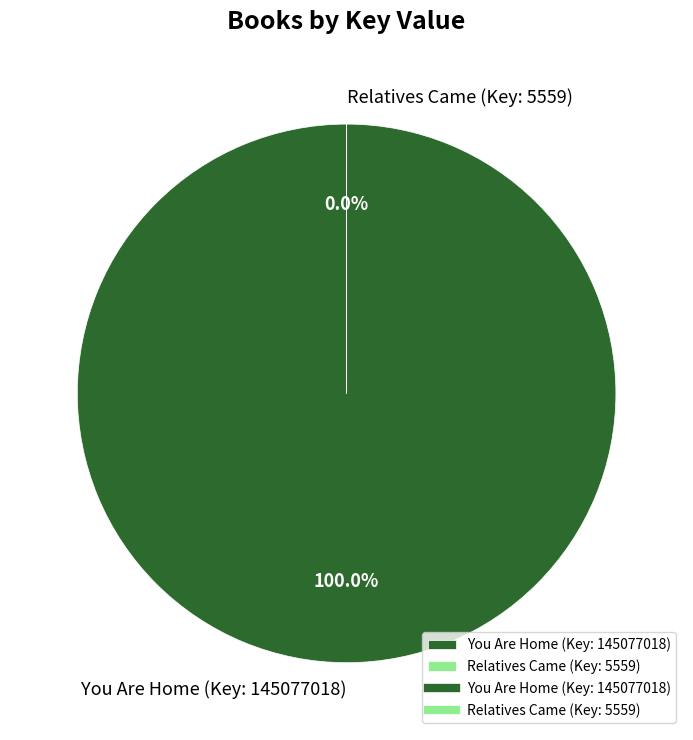

Combined, do Relatives Came (Key: 5559) and You Are Home (Key: 145077018) account for over 50%?

Yes